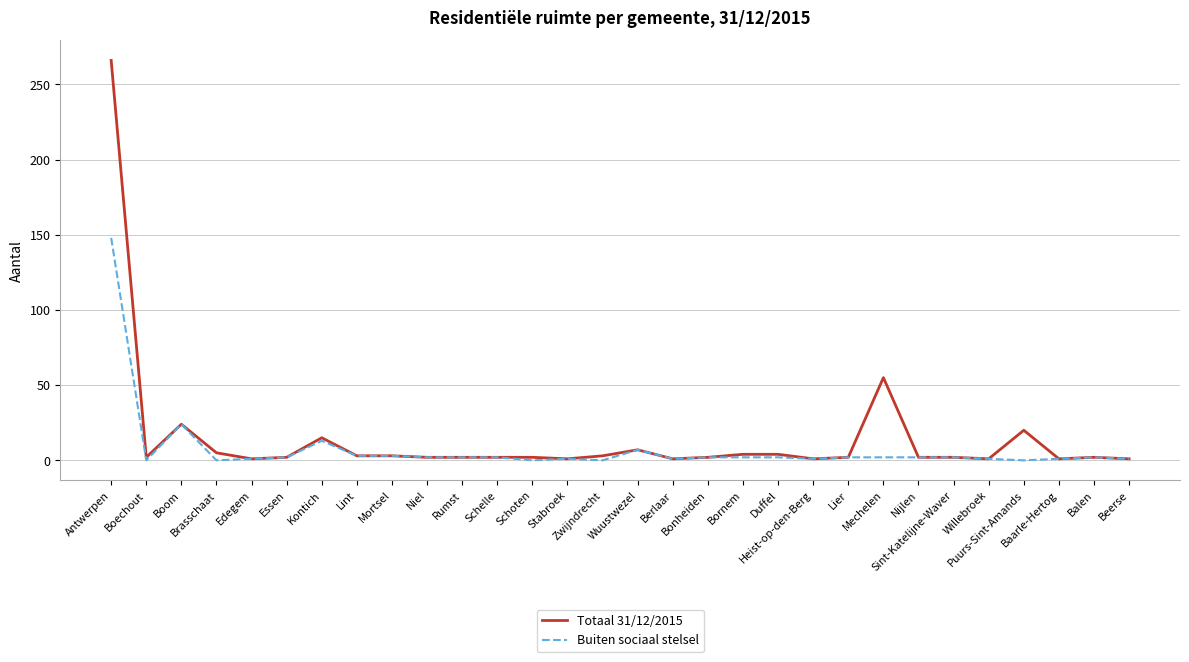

How many lines are shown in the chart?

2